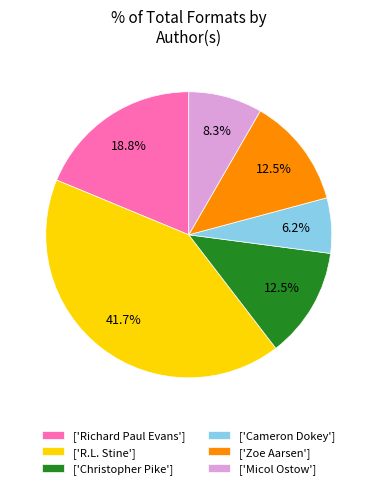

What is the ratio of the value at ['Christopher Pike'] to the value at ['Richard Paul Evans']?

0.7